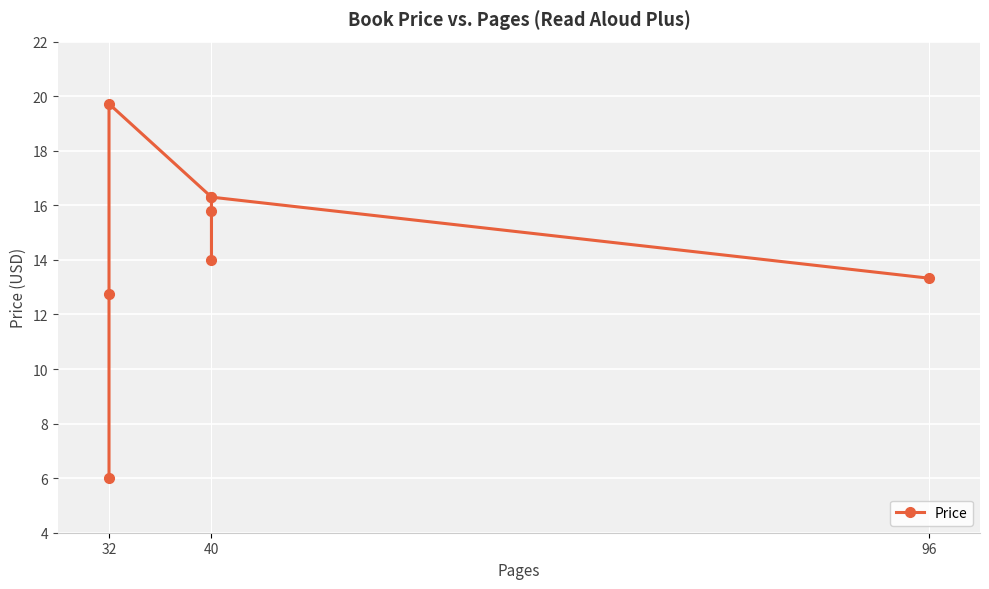

What is the difference between the maximum and minimum values?

13.7